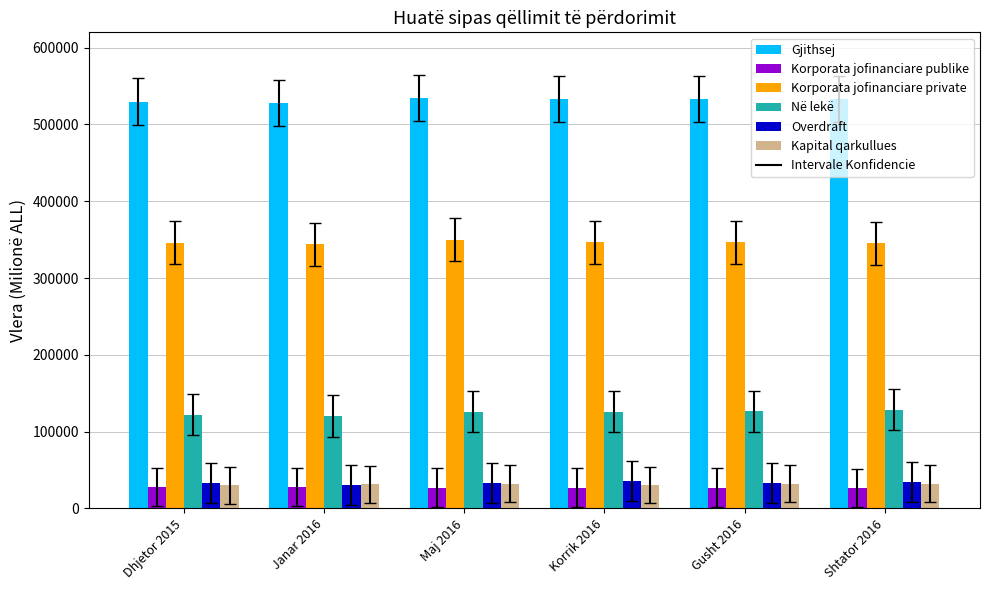

What is the maximum value shown in the chart?

534997.7